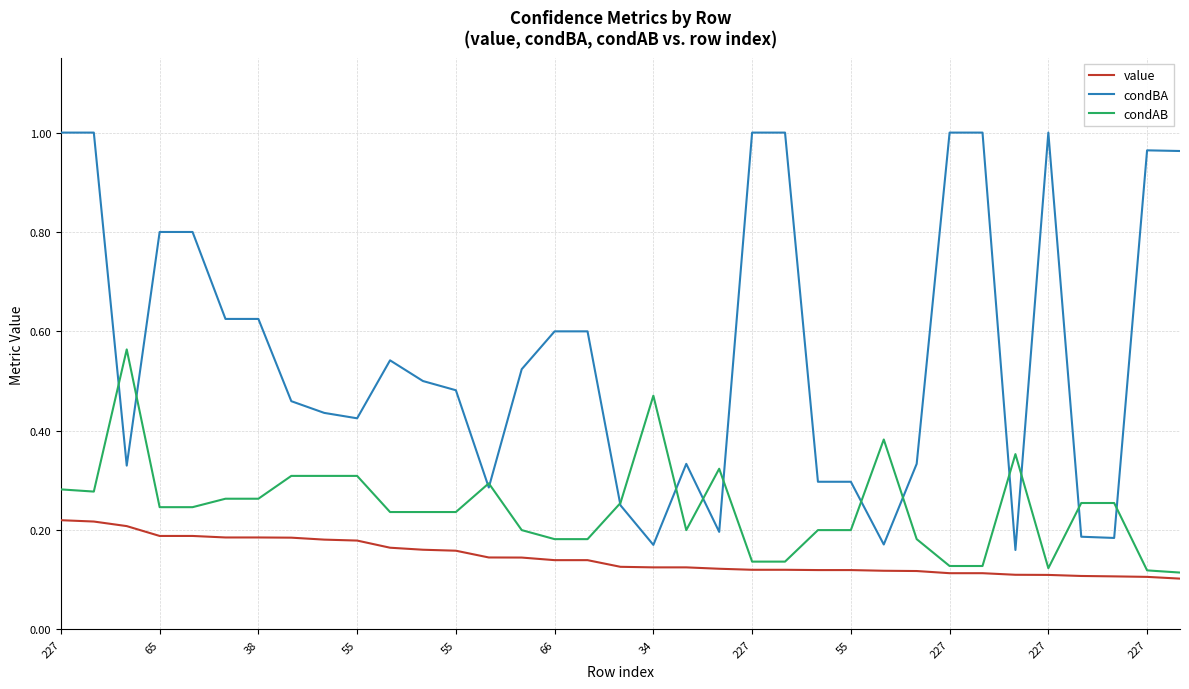

Which series has the largest total across all categories?

condBA